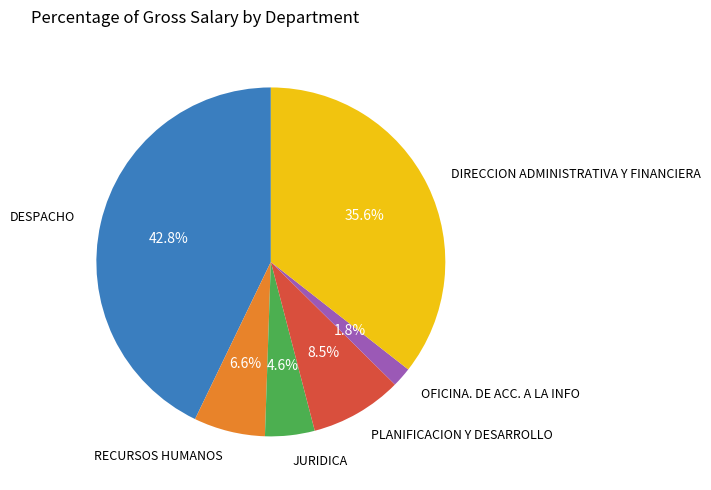

Between JURIDICA and DESPACHO, which is larger?

DESPACHO